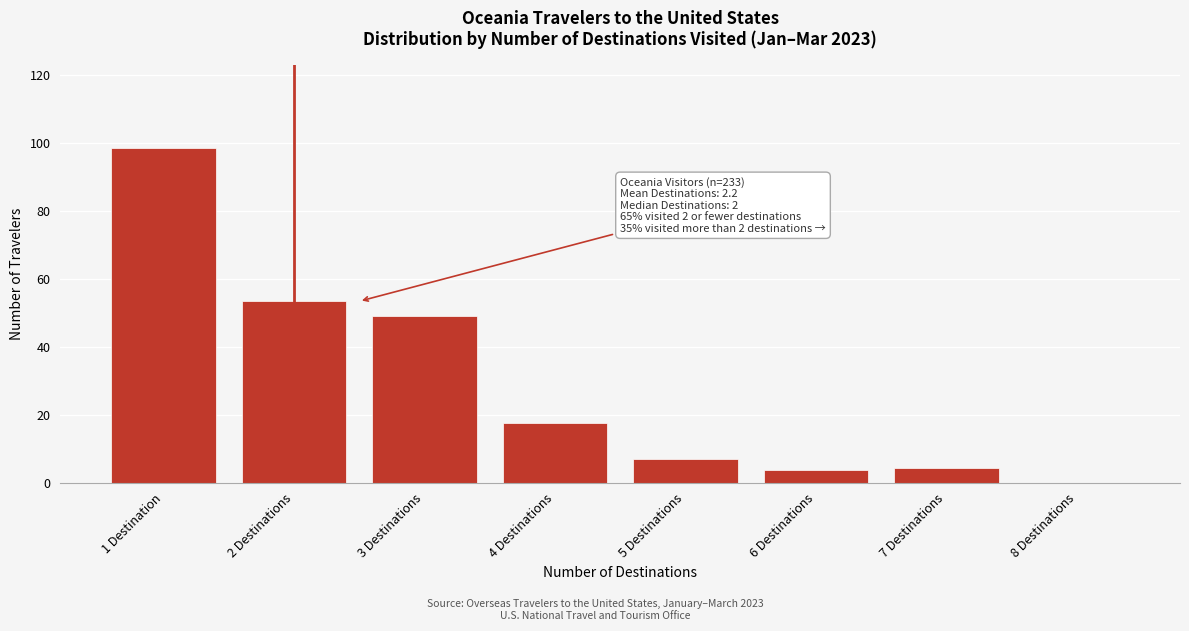

The value at 2 Destinations is 53.4. True or false?

True